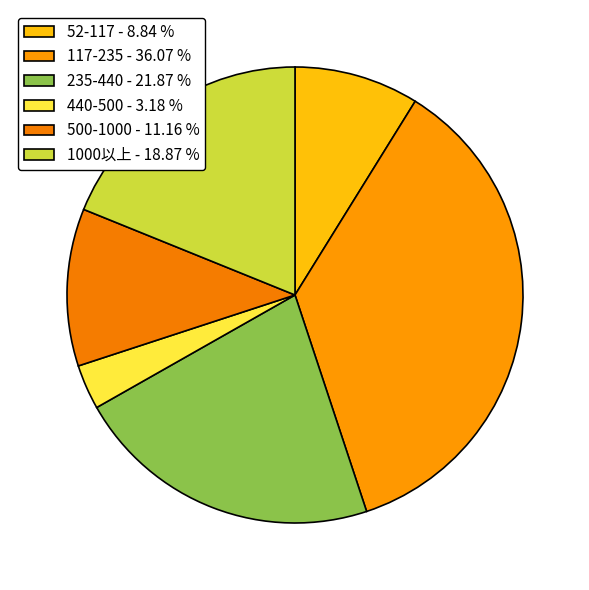

How many slices are in this pie chart?

6